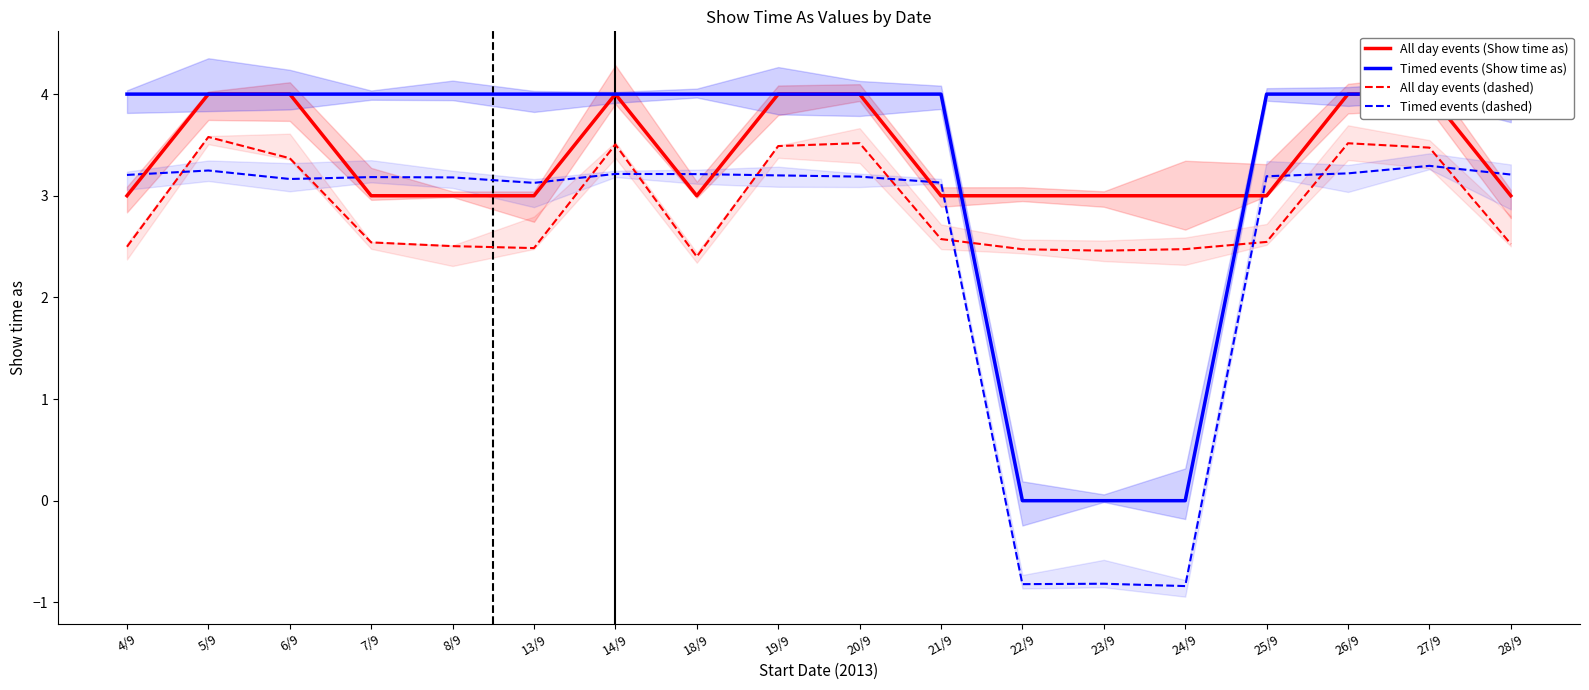

Read the All day events (dashed) value at 22/9.

2.5